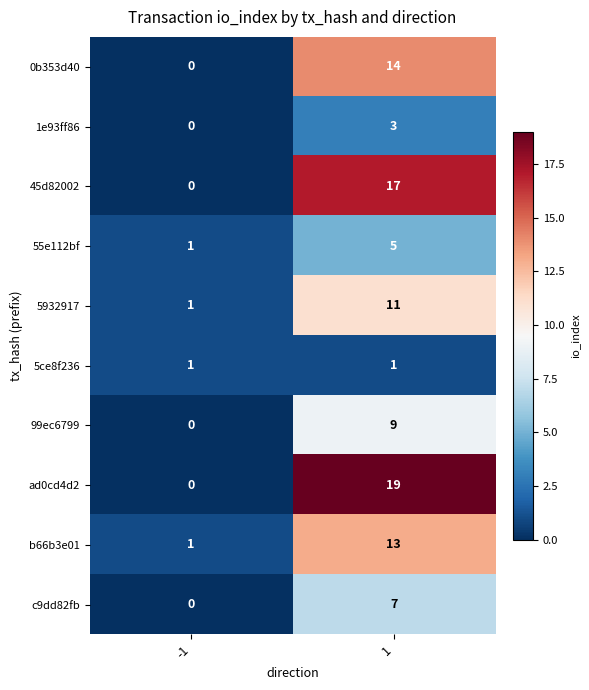

What is the sum of all 5932917 values?

12